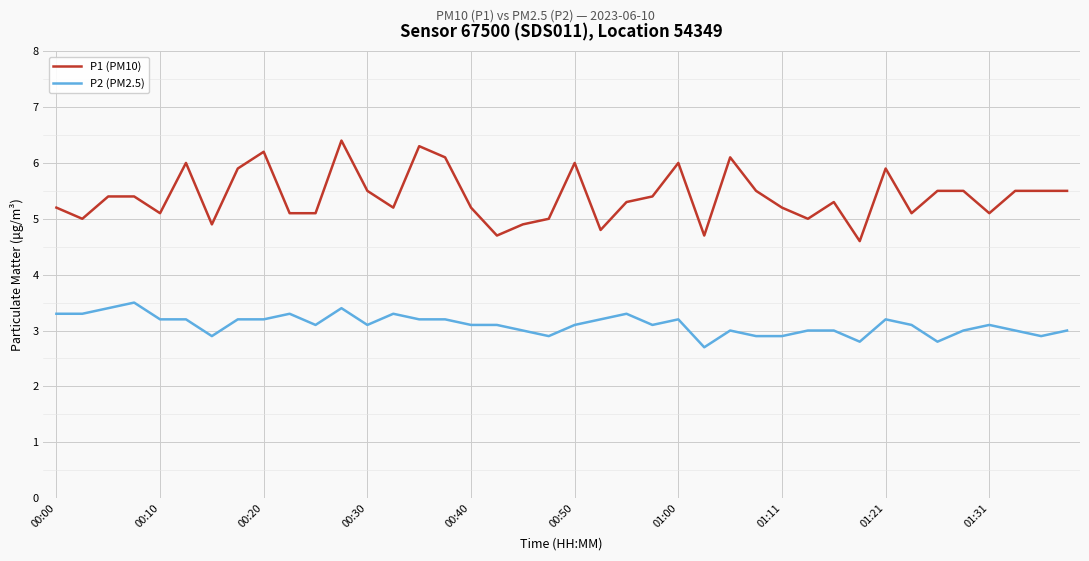

Which series has the widest spread of values?

P1 (PM10)